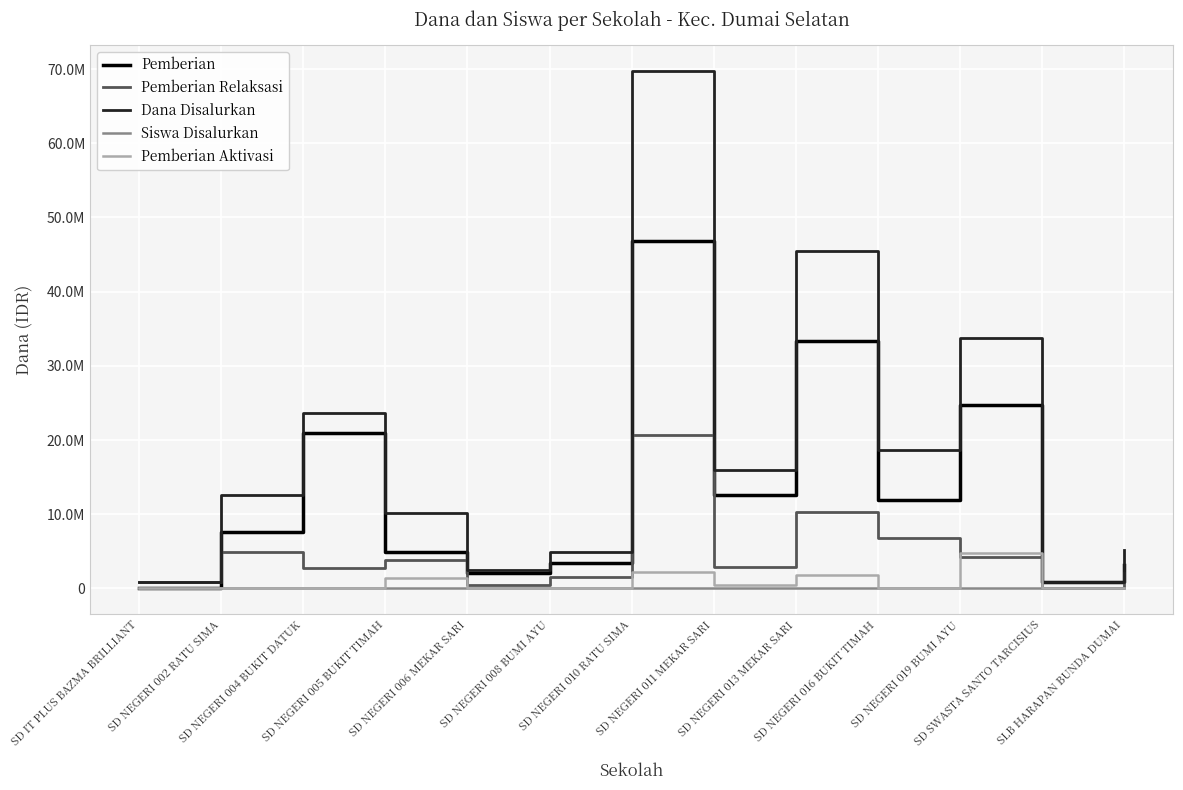

Does the chart have visible grid lines?

Yes